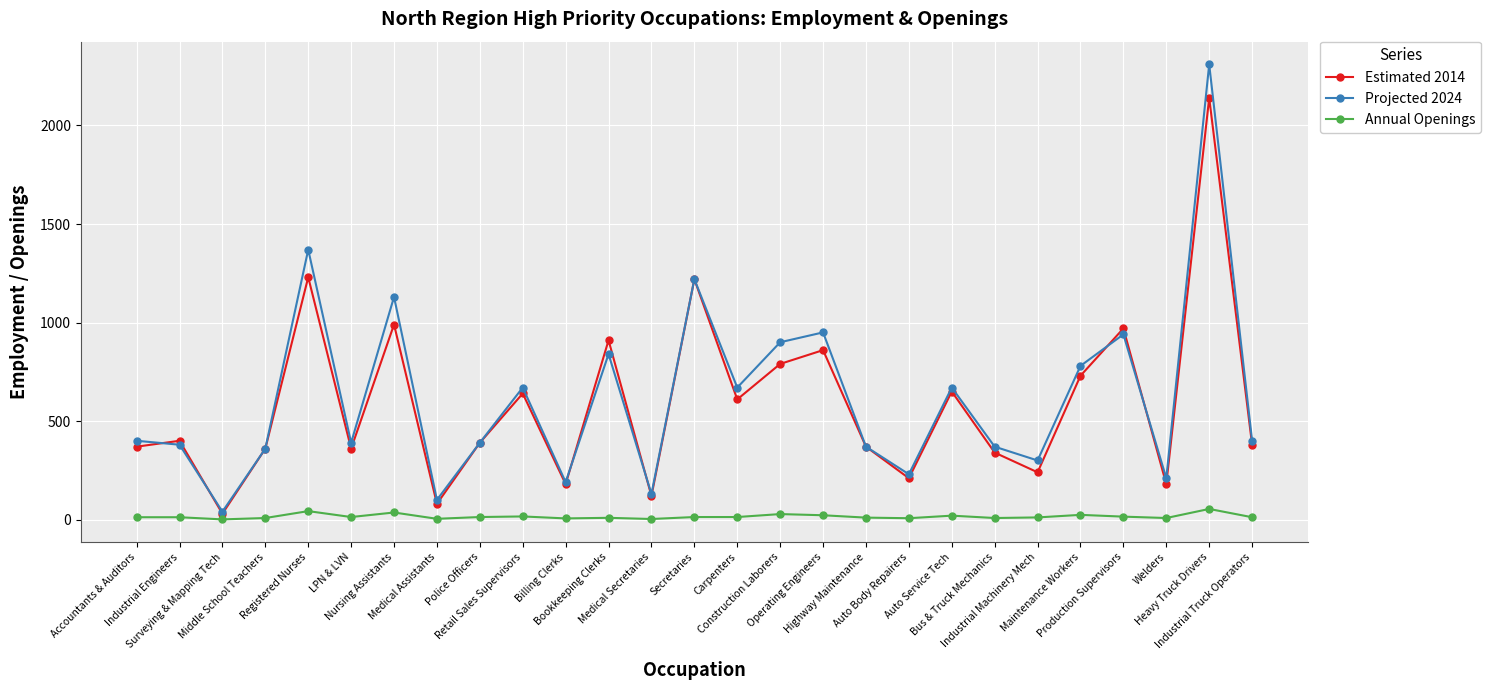

Rank the series by their maximum value, from highest to lowest.

Projected 2024, Estimated 2014, Annual Openings